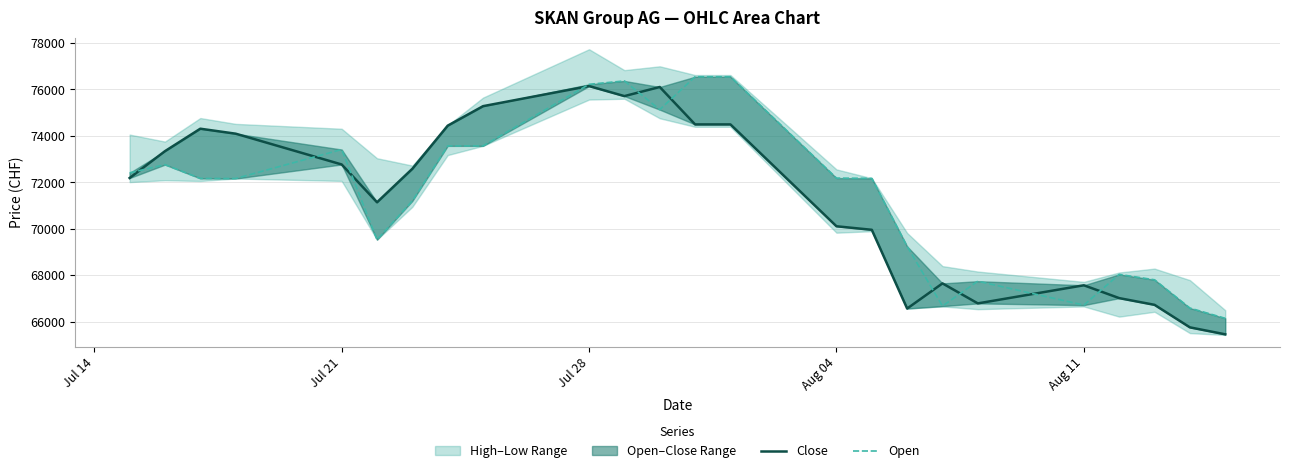

Rank the series by their maximum value, from lowest to highest.

Close, Open